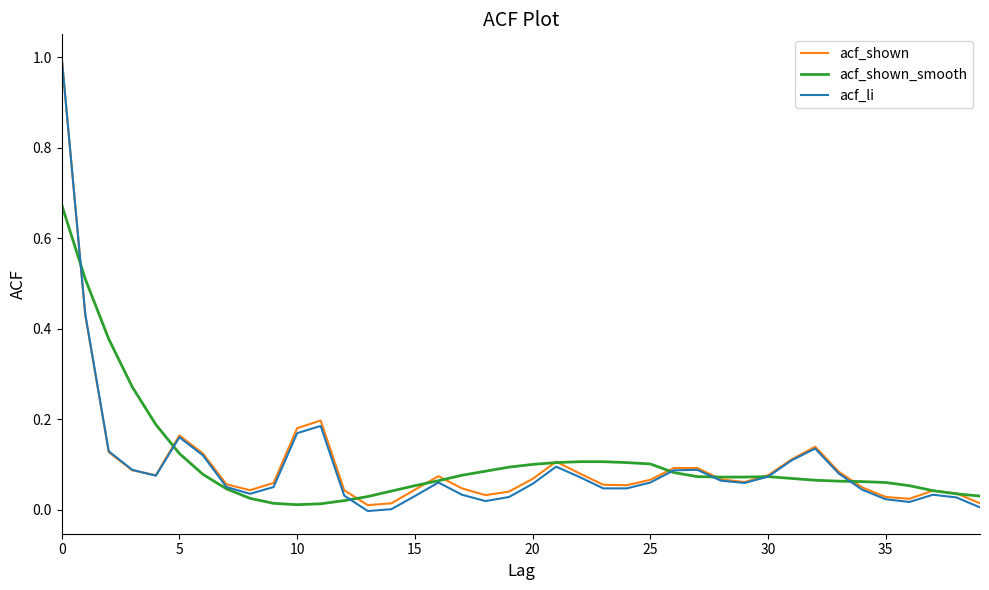

Which series has the widest spread of values?

acf_li